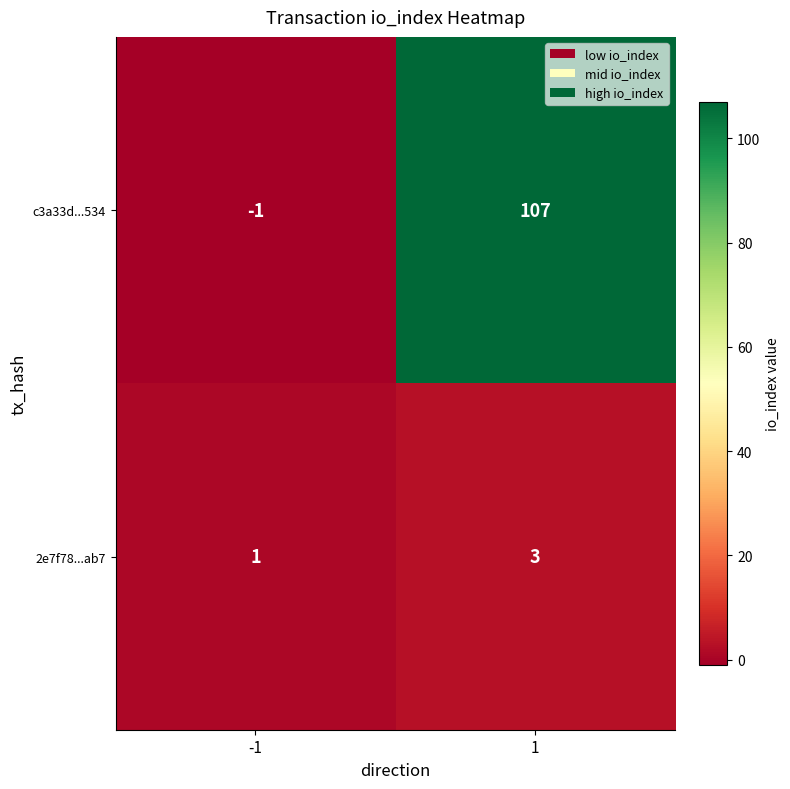

At 1, list the series in order from smallest to largest.

2e7f78...ab7, c3a33d...534